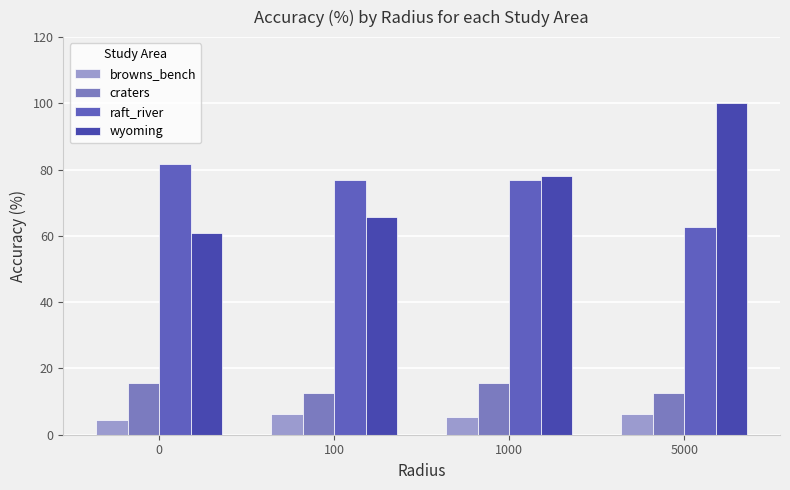

Does the chart contain any negative values?

No